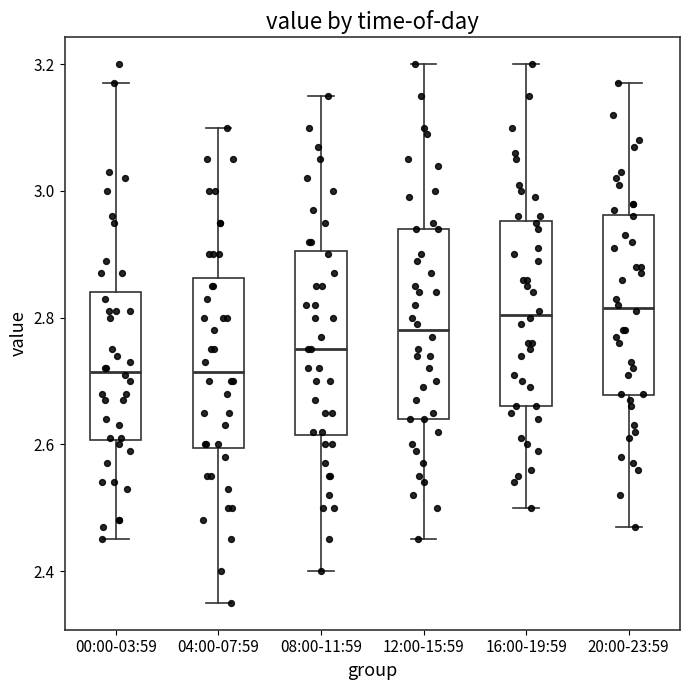

Reading left to right, transcribe this box plot: for each box, give where its median line is, the range the box spans, and where its two whiskers end, as read against the y-axis. The values are not printed on the chart, so give them approximately, as read against the axis.

00:00-03:59: median 2.72, box 2.60 to 2.84, whiskers 2.46 to 3.18
04:00-07:59: median 2.72, box 2.60 to 2.86, whiskers 2.36 to 3.10
08:00-11:59: median 2.76, box 2.62 to 2.90, whiskers 2.40 to 3.16
12:00-15:59: median 2.78, box 2.64 to 2.94, whiskers 2.46 to 3.20
16:00-19:59: median 2.80, box 2.66 to 2.96, whiskers 2.50 to 3.20
20:00-23:59: median 2.82, box 2.68 to 2.96, whiskers 2.48 to 3.18